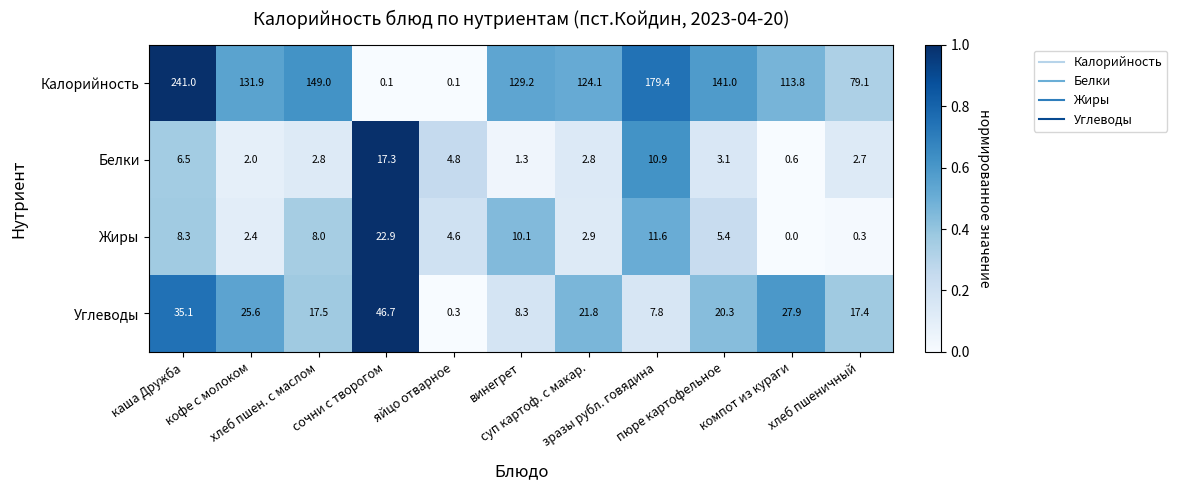

Rank the series by their maximum value, from lowest to highest.

Белки, Жиры, Углеводы, Калорийность